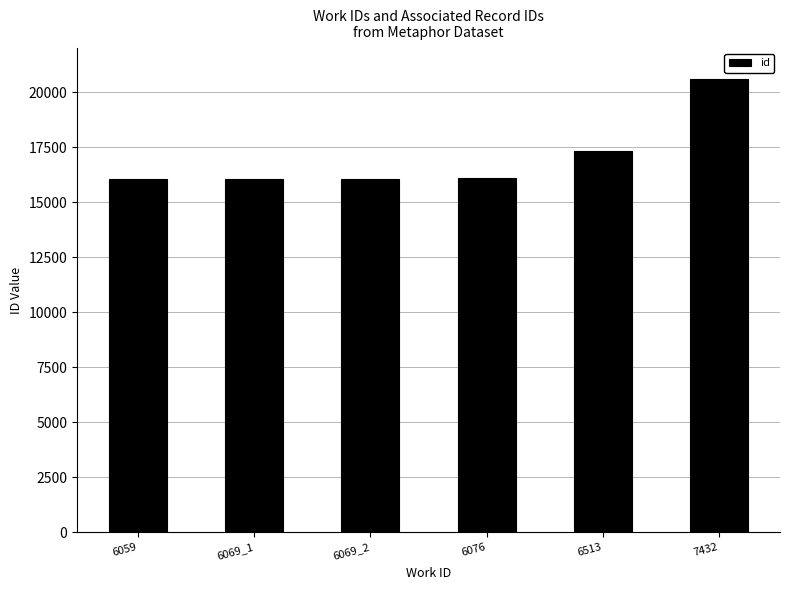

Does the chart contain any negative values?

No